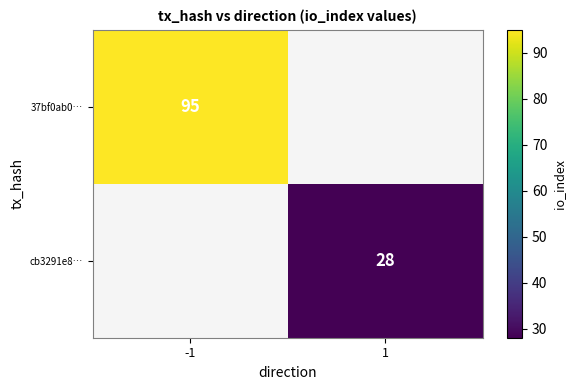

The 37bf0ab0… series shows 95 at -1. True or false?

True